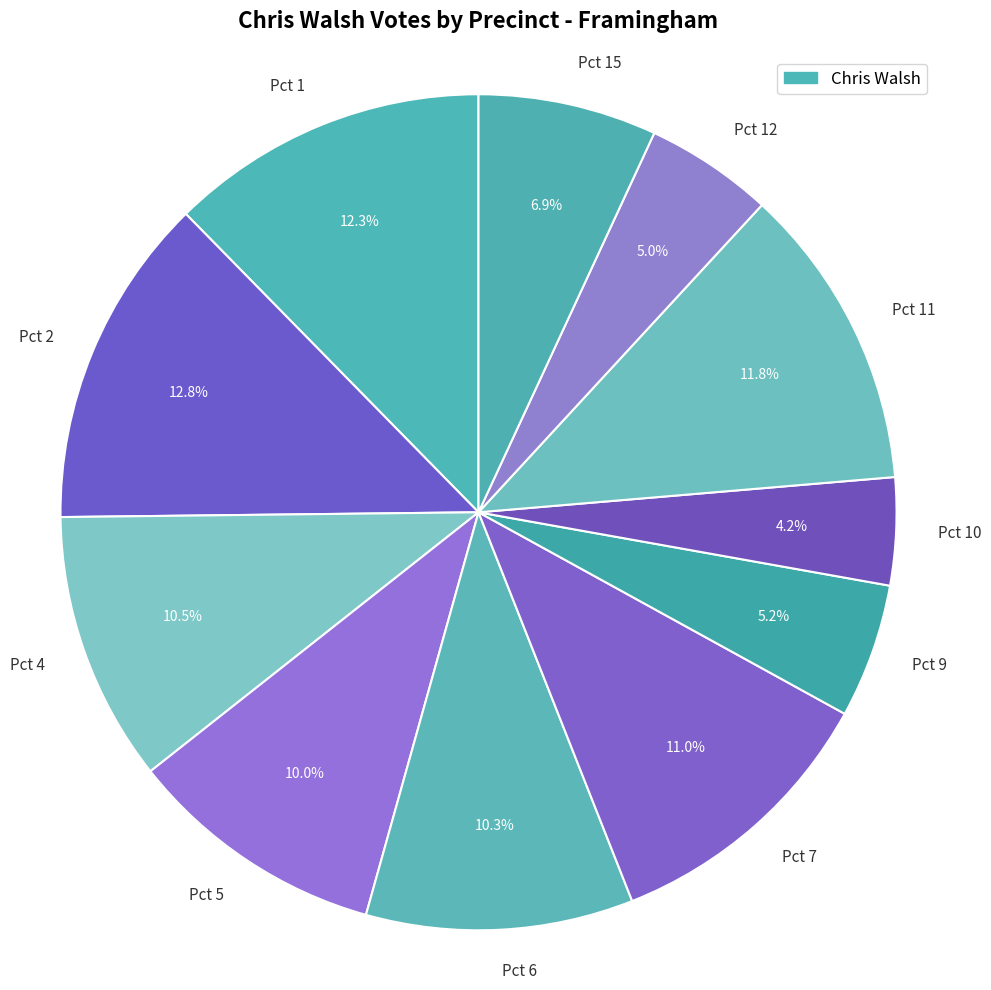

Is there a majority slice in this chart?

No